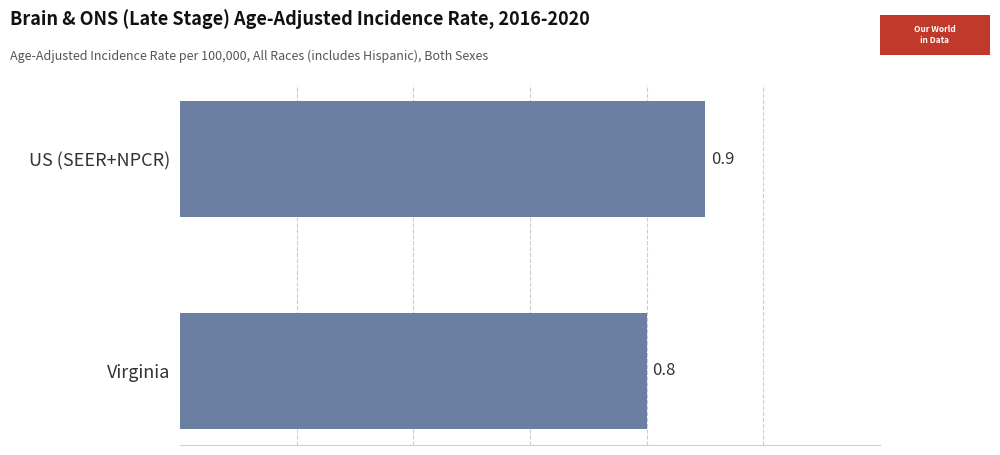

What is the sum of all values?

1.7